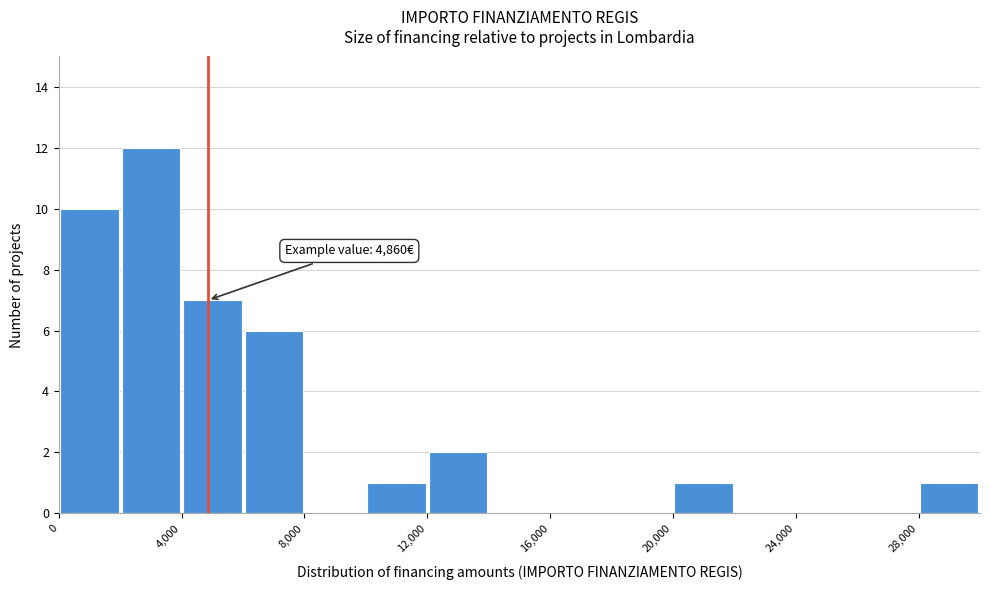

Over which range of the x-axis is the bar tallest?

2000 to 4000